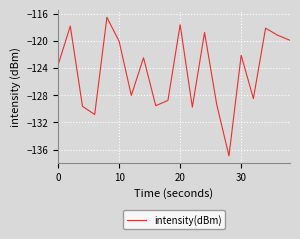

What is the maximum value shown in the chart?

-116.5